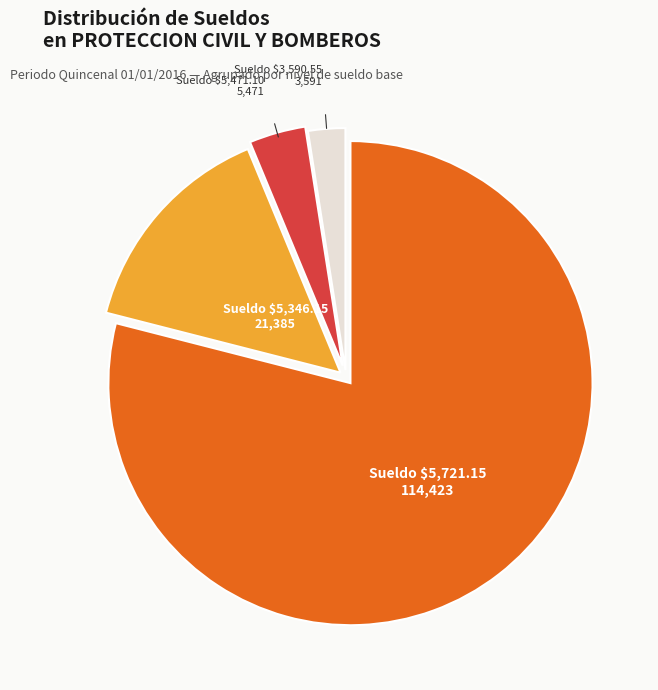

Is there a majority slice in this chart?

Yes